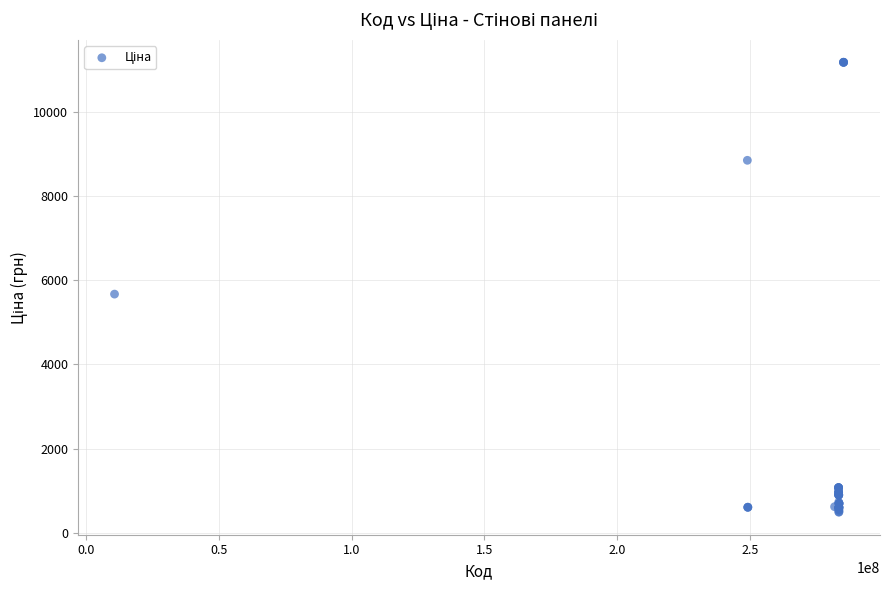

What Y value in the scatter plot is closest to 5836?

5673.8